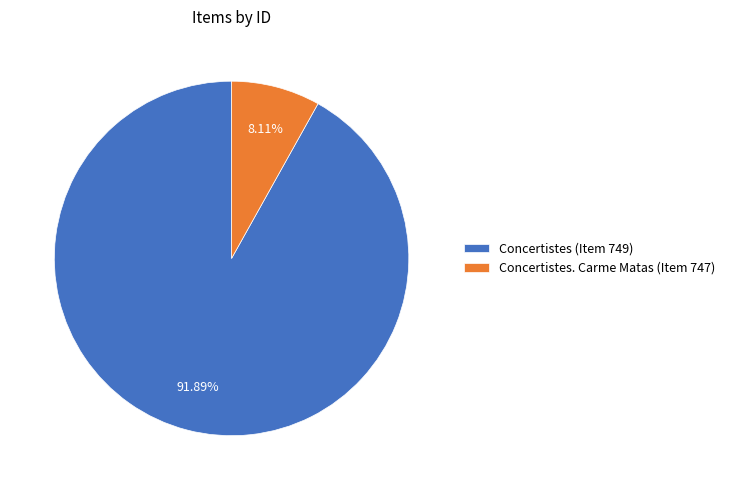

What is the ratio of the value at Concertistes (Item 749) to the value at Concertistes. Carme Matas (Item 747)?

11.3